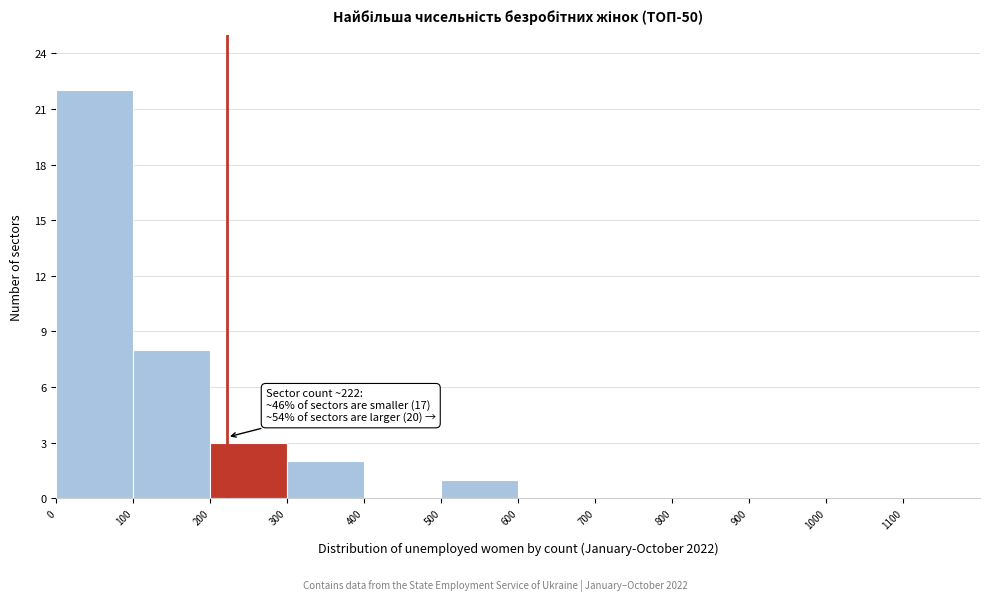

Which range on the x-axis has the tallest bar?

0 to 100